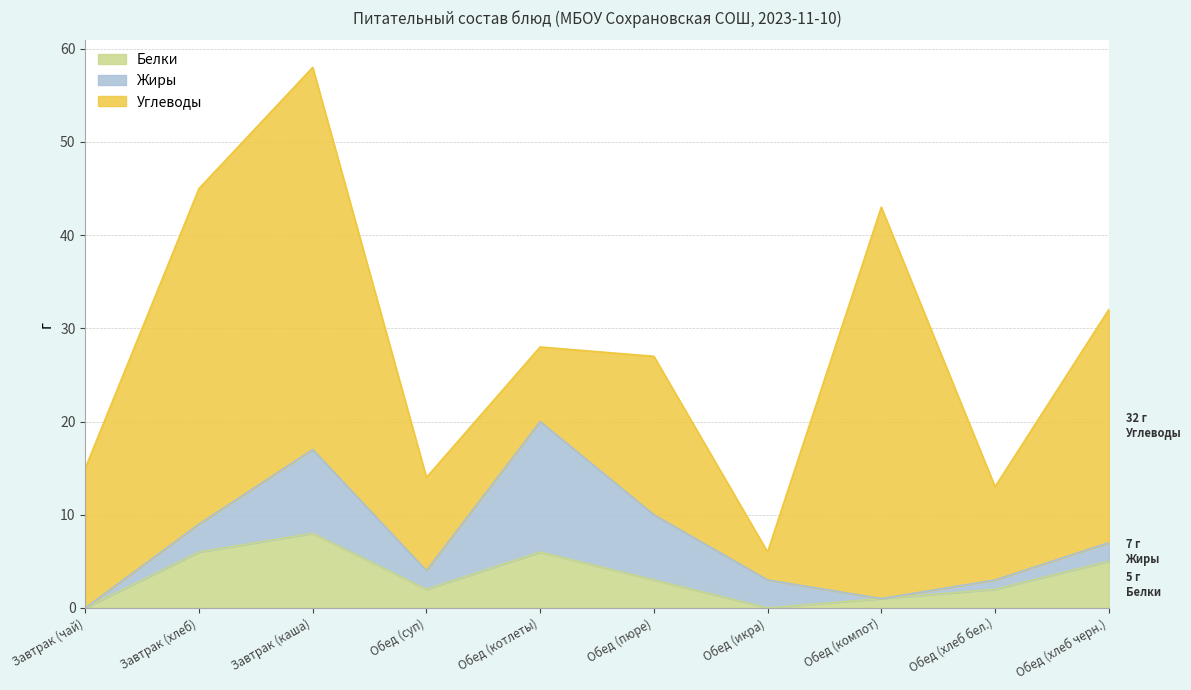

The Жиры series shows 2 at Обед (суп). True or false?

True